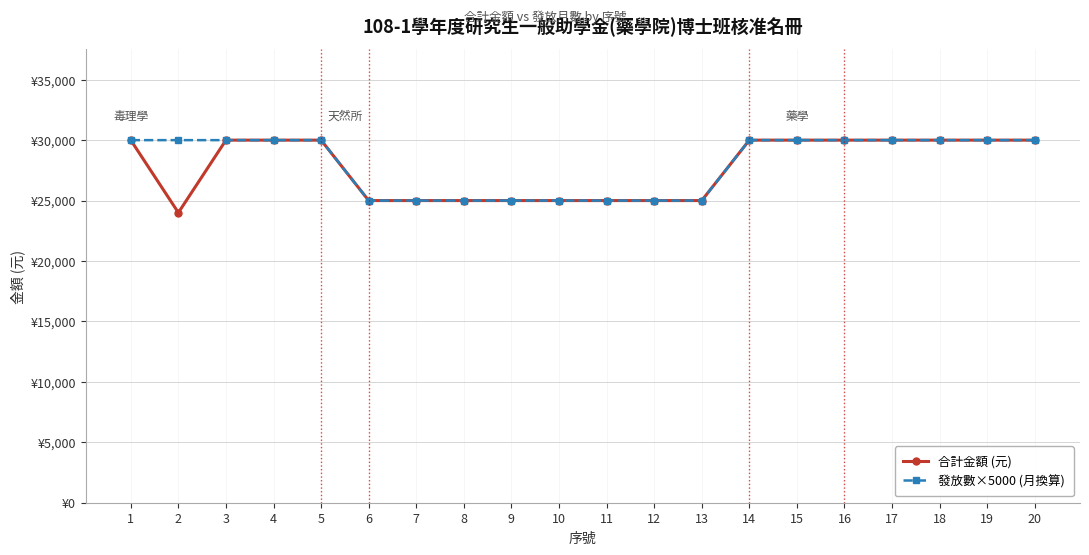

What are all the series names shown in the legend?

合計金額 (元), 發放數×5000 (月換算)